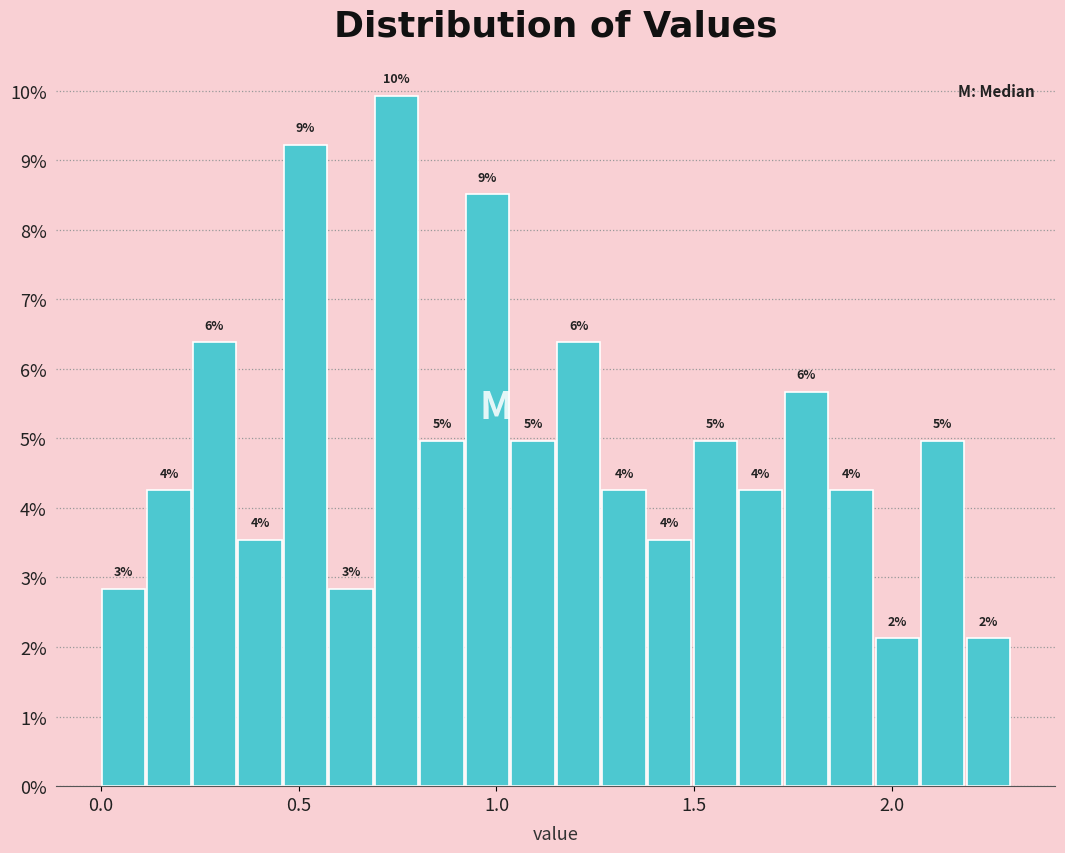

Around what value on the x-axis is the tallest bar? Give the approximate position of its centre, as read against the axis.

0.75